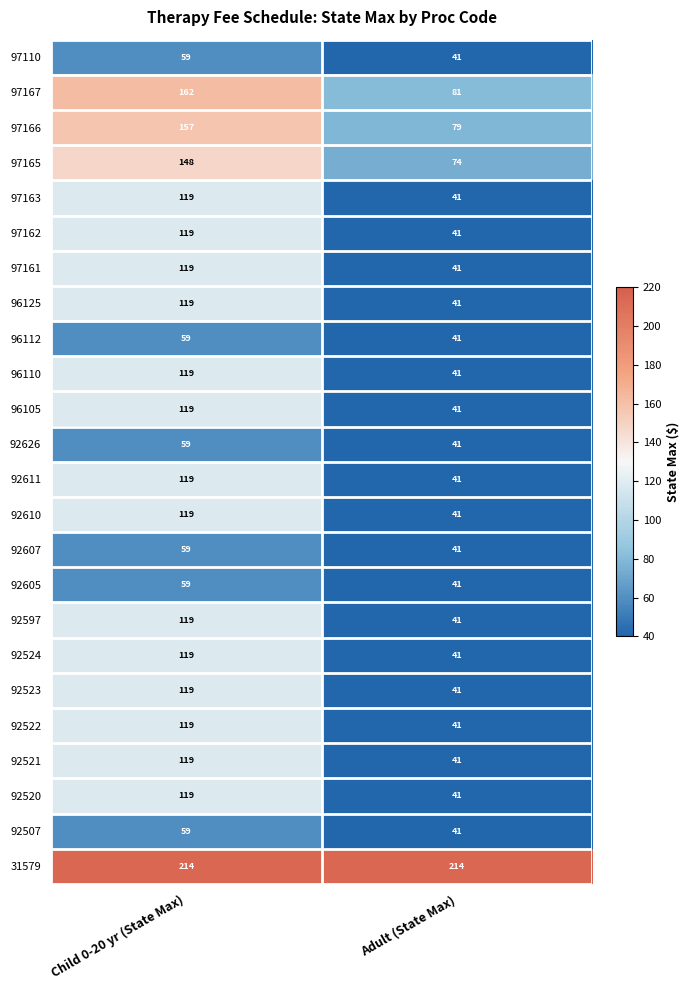

At which category is the sum across all series the highest?

Child 0-20 yr (State Max)